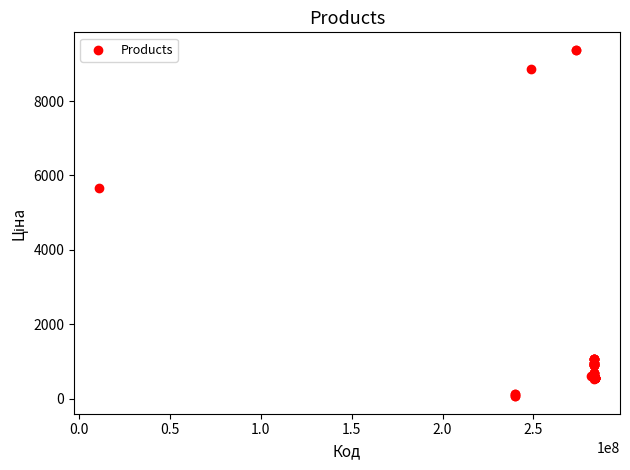

What Y value in the scatter plot is closest to 4720?

5673.8